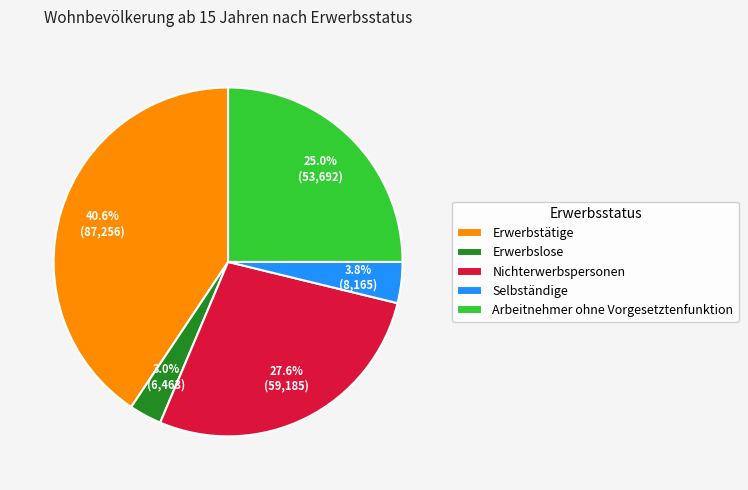

Which has a higher value, Erwerbslose or Selbständige?

Selbständige